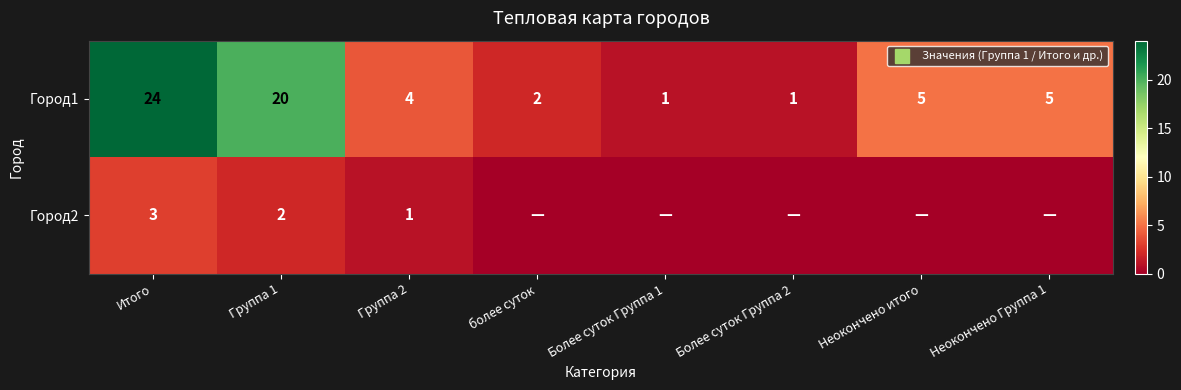

What is the highest value of the Город1 series?

24